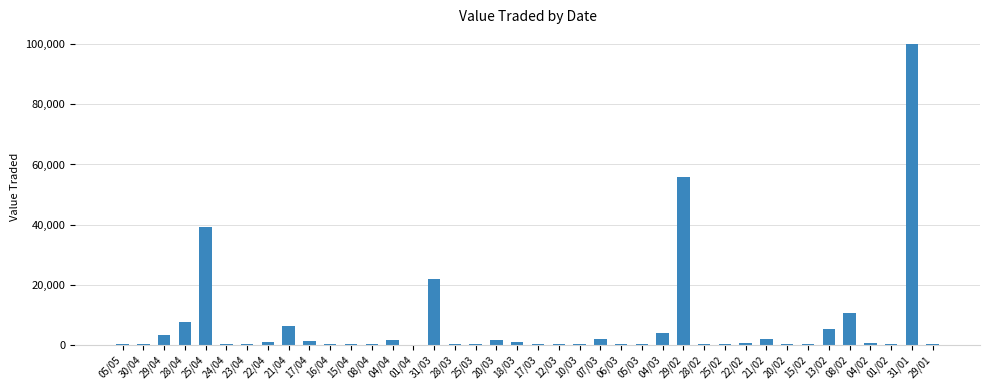

At which label is the value closest to 50019?

29/02